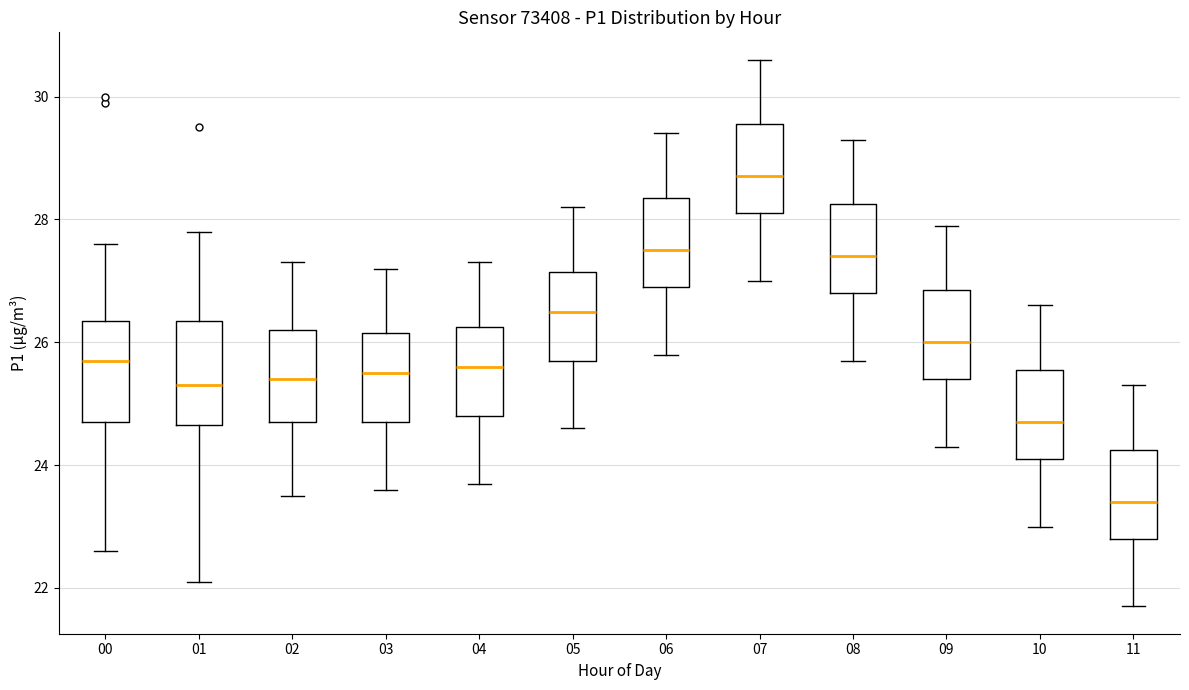

Reading left to right, transcribe this box plot: for each box, give where its median line is, the range the box spans, and where its two whiskers end, as read against the y-axis. The values are not printed on the chart, so give them approximately, as read against the axis.

00: median 25.8, box 24.8 to 26.4, whiskers 22.6 to 27.6
01: median 25.4, box 24.6 to 26.4, whiskers 22.2 to 27.8
02: median 25.4, box 24.8 to 26.2, whiskers 23.6 to 27.4
03: median 25.6, box 24.8 to 26.2, whiskers 23.6 to 27.2
04: median 25.6, box 24.8 to 26.2, whiskers 23.8 to 27.4
05: median 26.6, box 25.8 to 27.2, whiskers 24.6 to 28.2
06: median 27.6, box 27.0 to 28.4, whiskers 25.8 to 29.4
07: median 28.8, box 28.2 to 29.6, whiskers 27.0 to 30.6
08: median 27.4, box 26.8 to 28.2, whiskers 25.8 to 29.4
09: median 26.0, box 25.4 to 26.8, whiskers 24.4 to 28.0
10: median 24.8, box 24.2 to 25.6, whiskers 23.0 to 26.6
11: median 23.4, box 22.8 to 24.2, whiskers 21.8 to 25.4